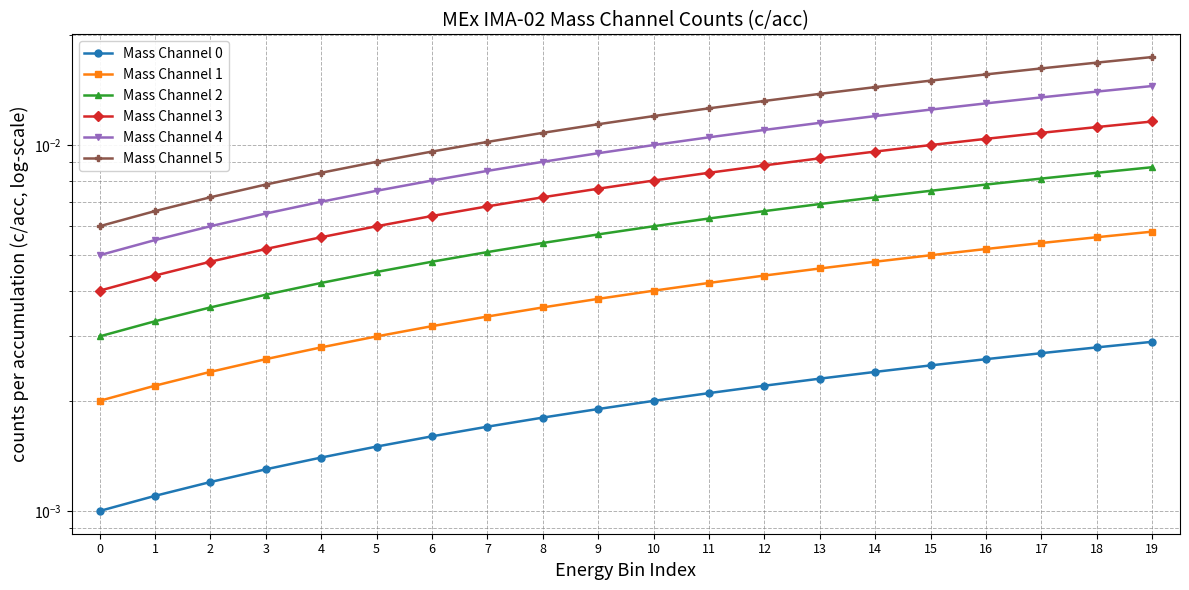

Between 16 and 18, which series saw the biggest shift?

Mass Channel 5